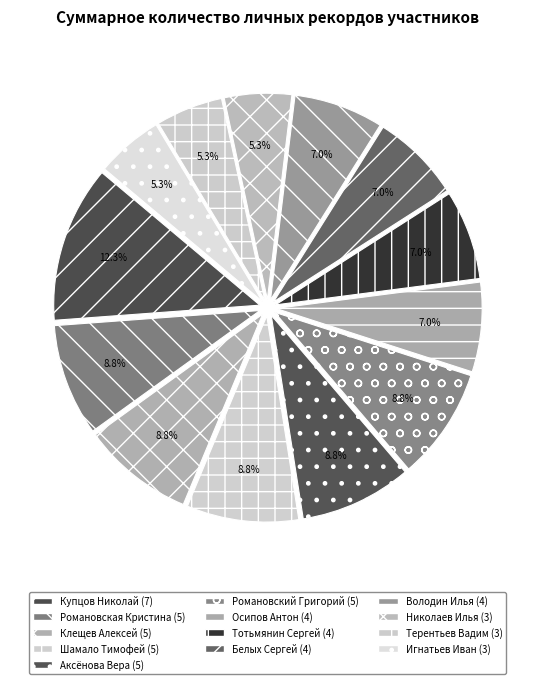

What is the change in value from Клещев Алексей to Осипов Антон?

-1